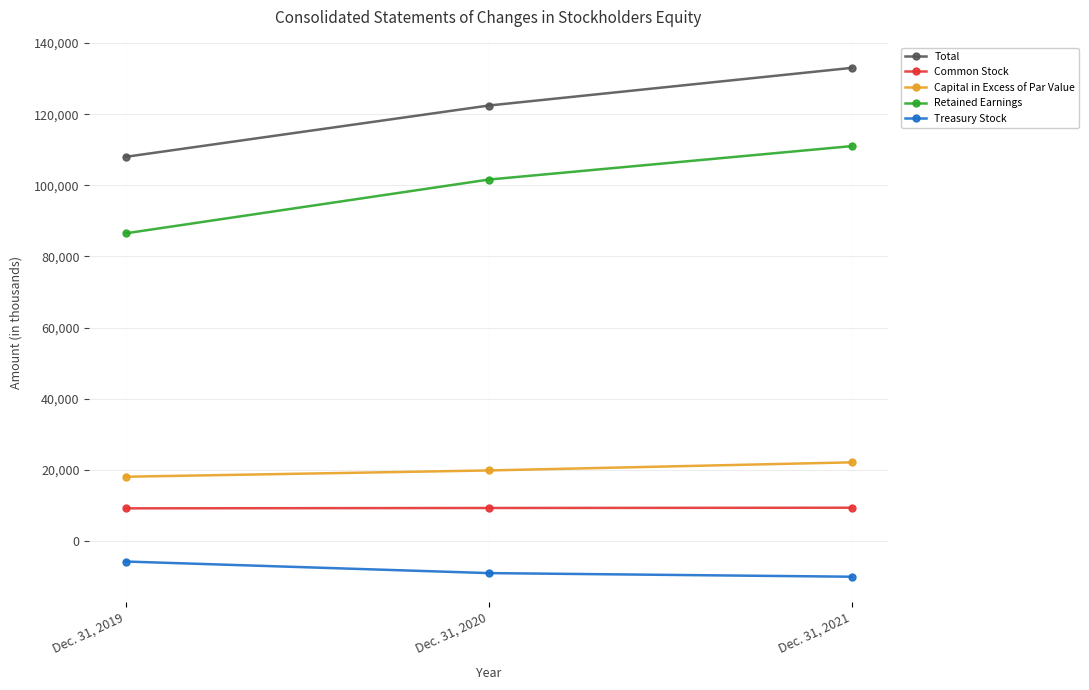

Rank the series by their maximum value, from lowest to highest.

Treasury Stock, Common Stock, Capital in Excess of Par Value, Retained Earnings, Total